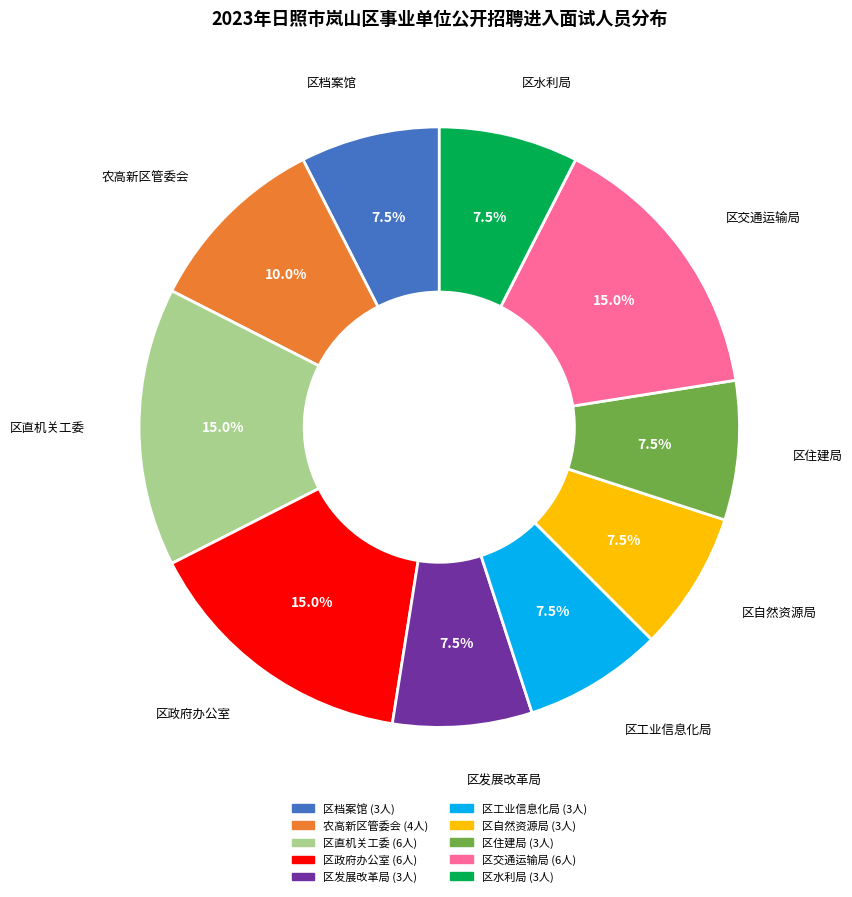

Is there a majority slice in this chart?

No